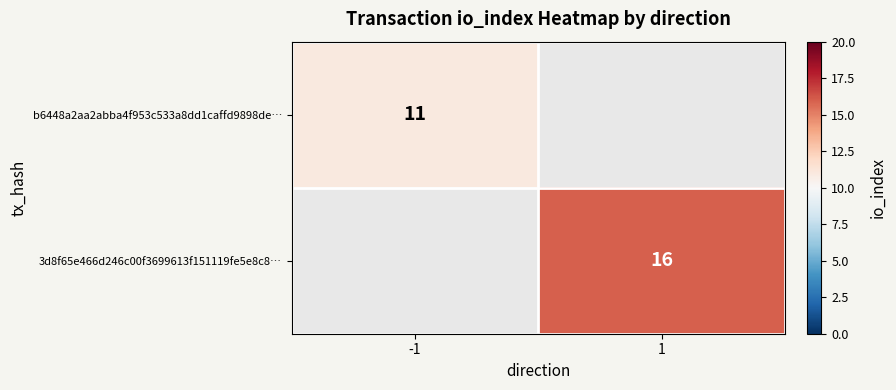

Which category has the lowest value across all series?

-1